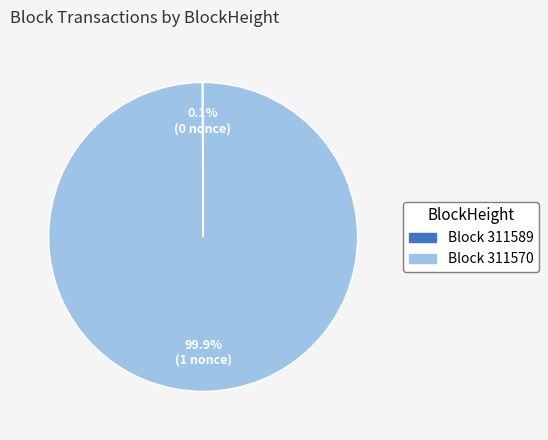

What is the largest slice in the pie chart?

Block 311570